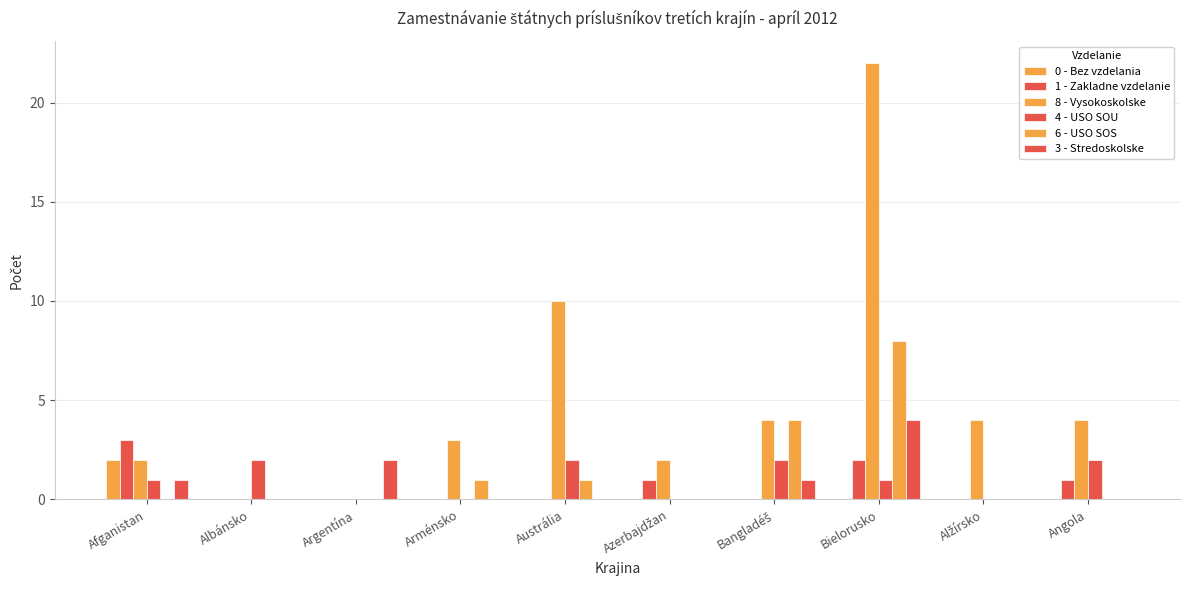

Does the chart contain stacked bars?

No